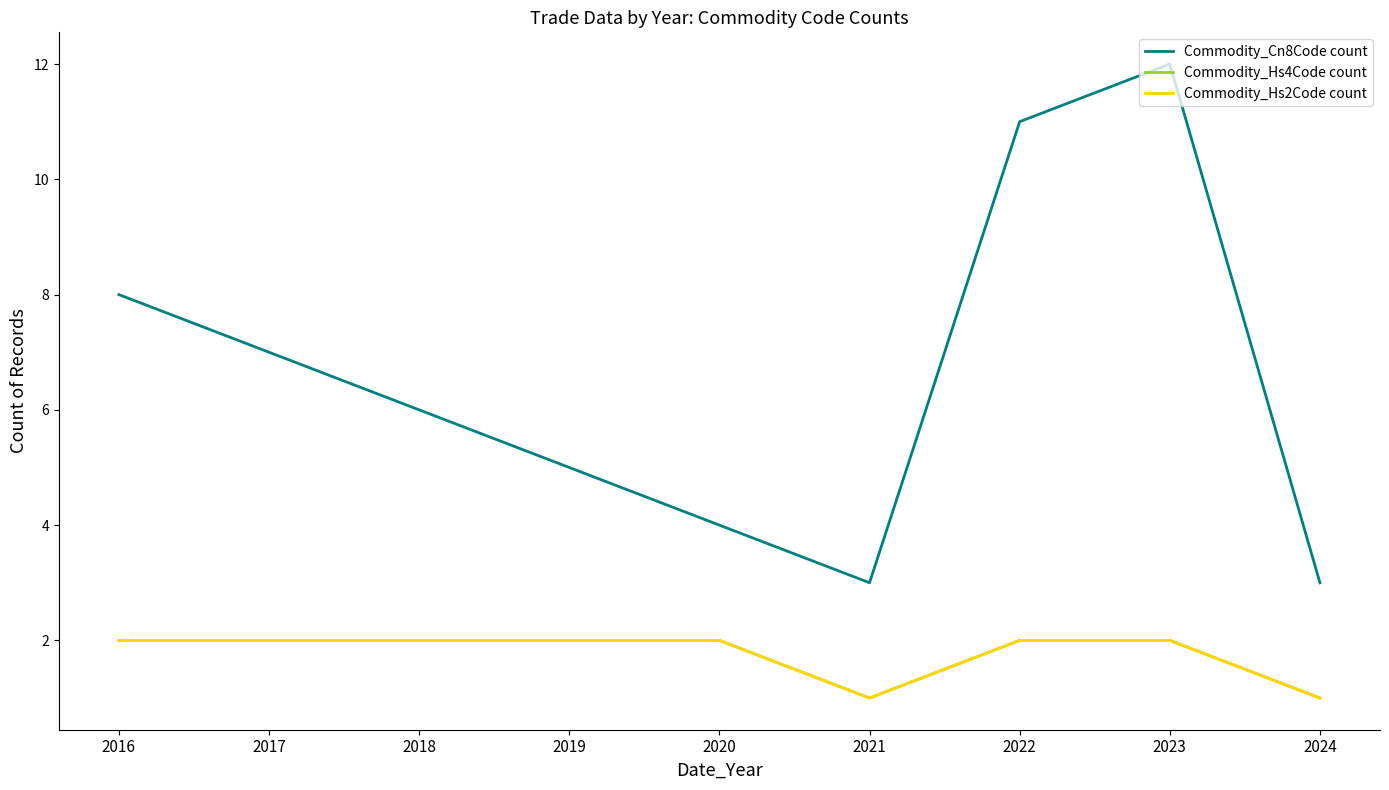

Is this an area chart (filled region under the line)?

No